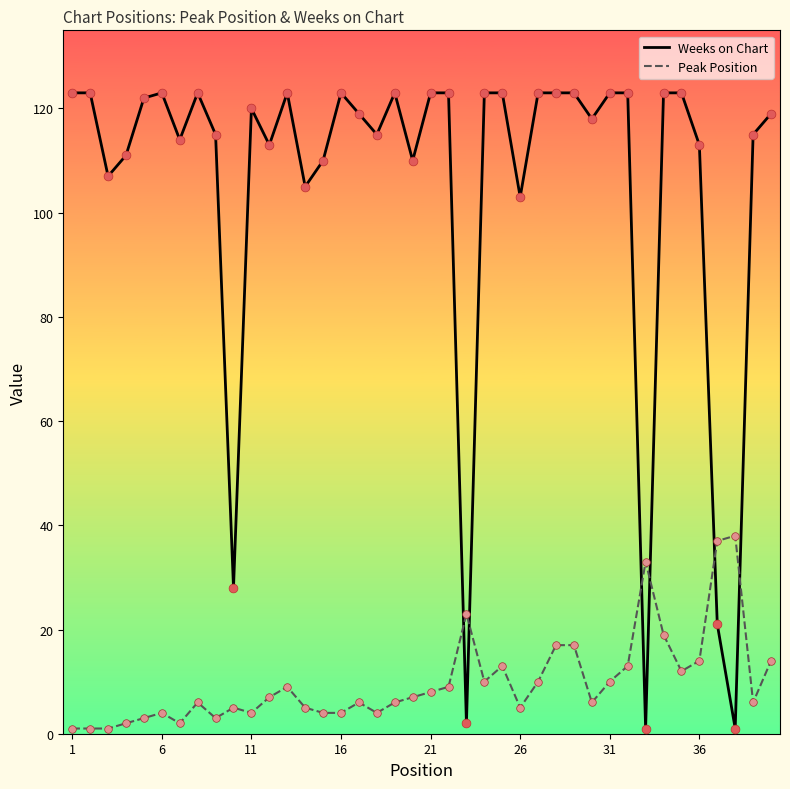

Which series has the largest total across all categories?

Weeks on Chart